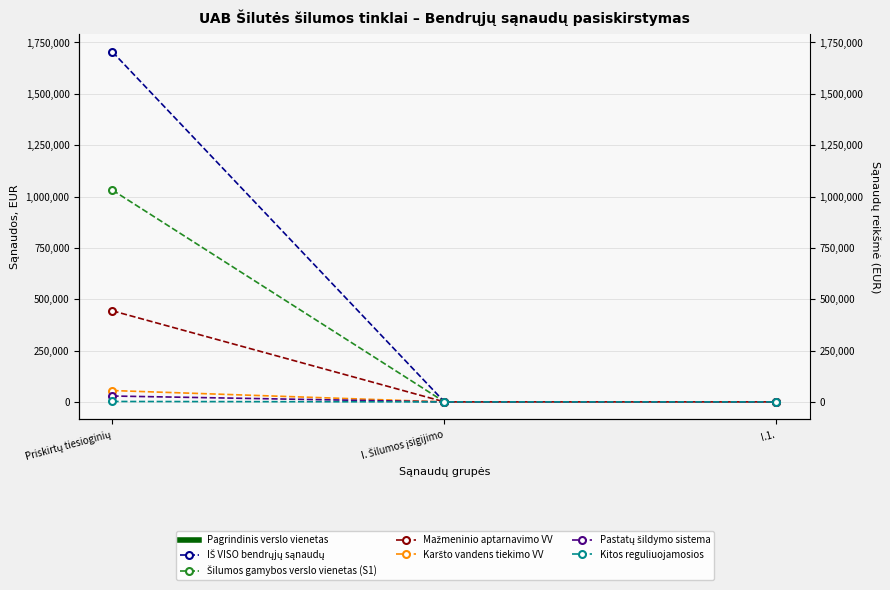

True or false: Mažmeninio aptarnavimo VV has a value of 161524.2 at I. Šilumos įsigijimo.

False